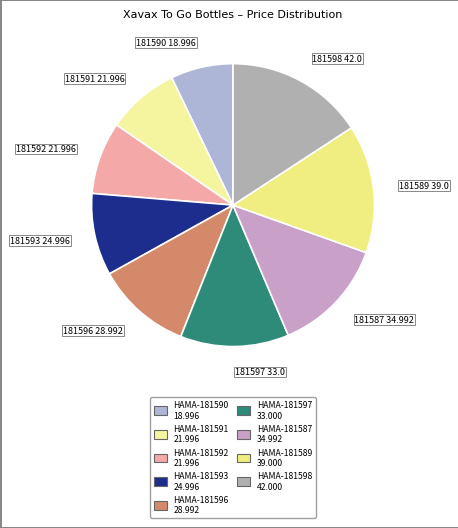

The HAMA-181597 slice represents 12% of the pie. True or false?

True